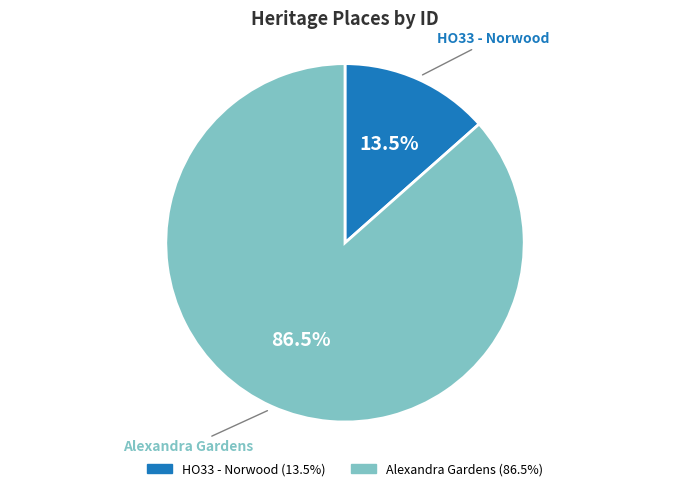

The Alexandra Gardens slice represents 99% of the pie. True or false?

False